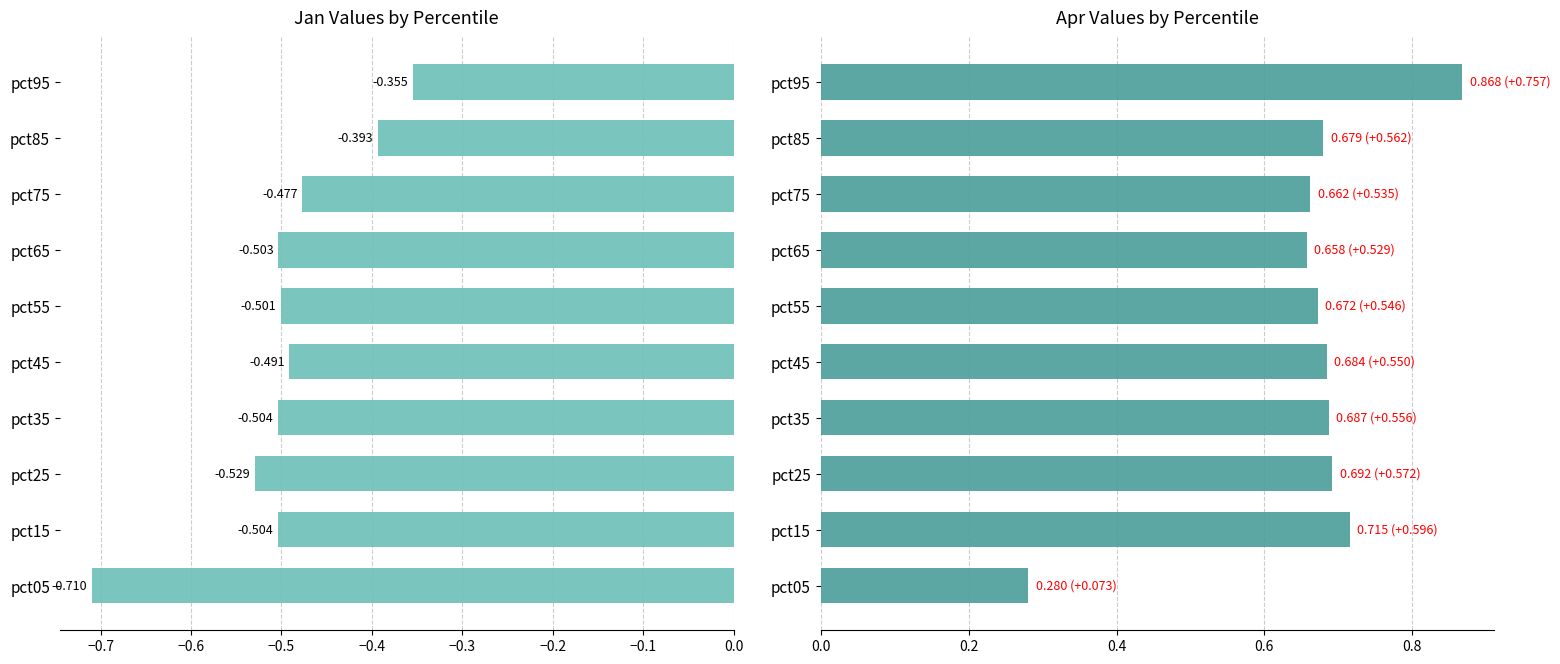

True or false: Apr has a value of 1.0 at pct15.

False